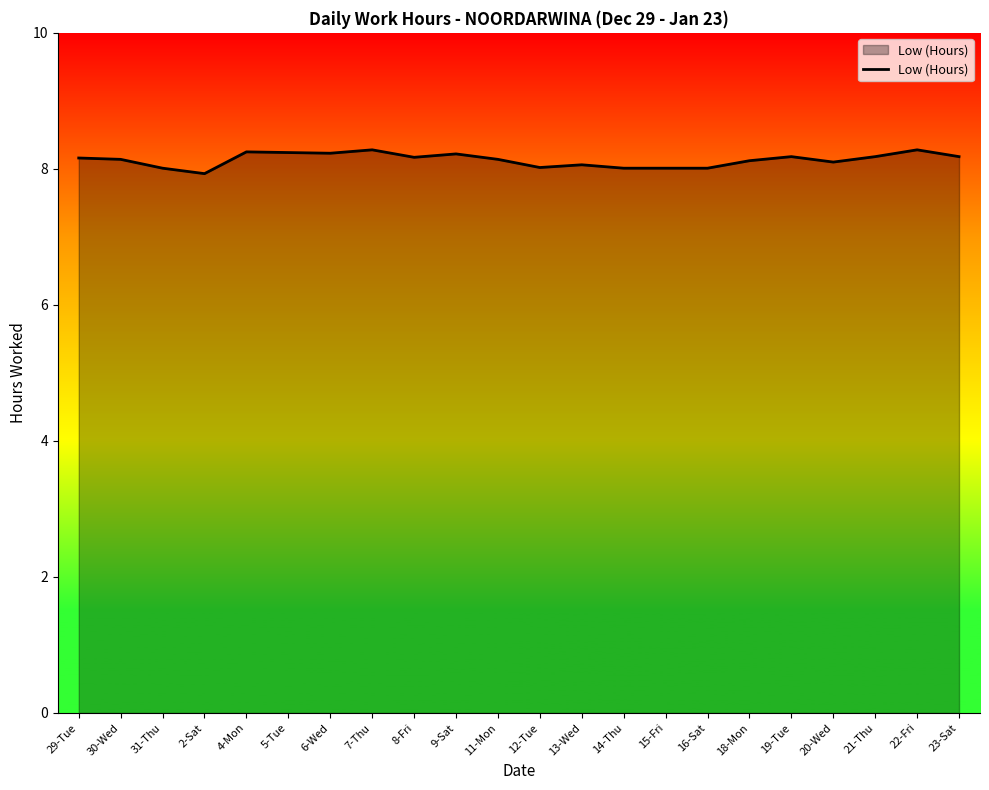

What is the sum of the values at 21-Thu and 30-Wed?

16.3